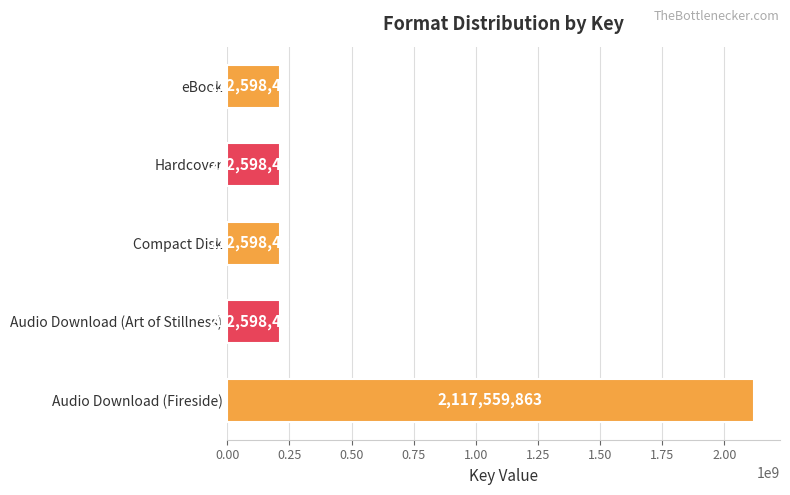

True or false: the data shows 212598412 at Hardcover.

True